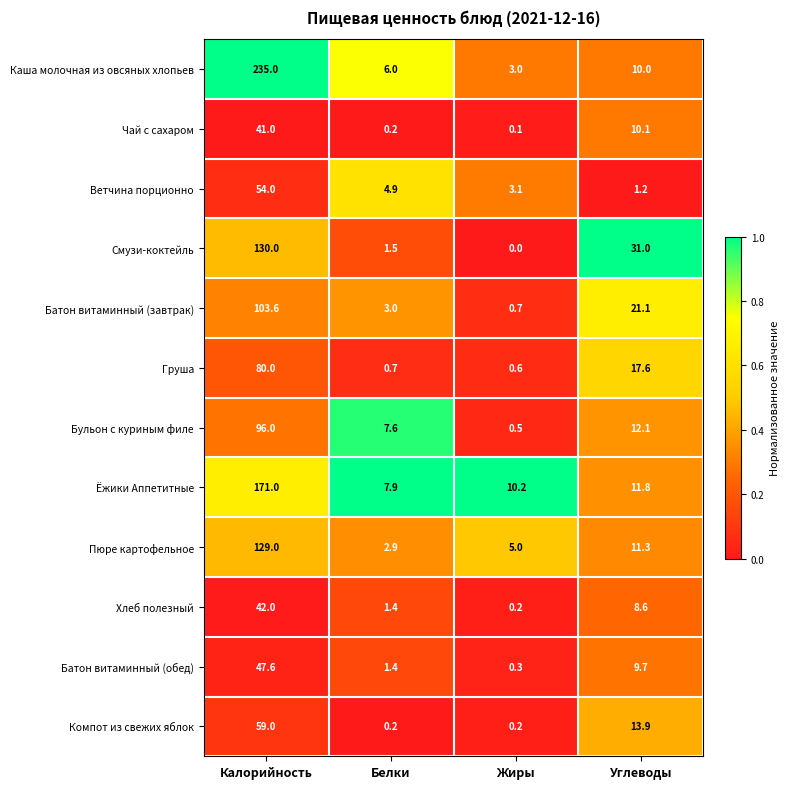

What is the total value across all series at Углеводы?

158.4